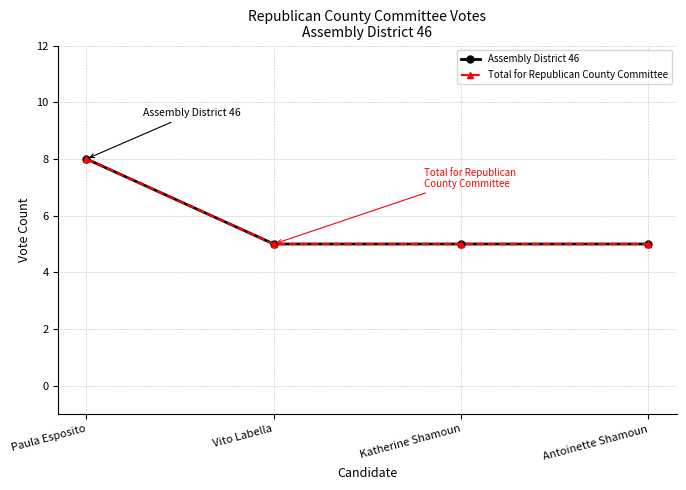

Does the chart have visible grid lines?

Yes